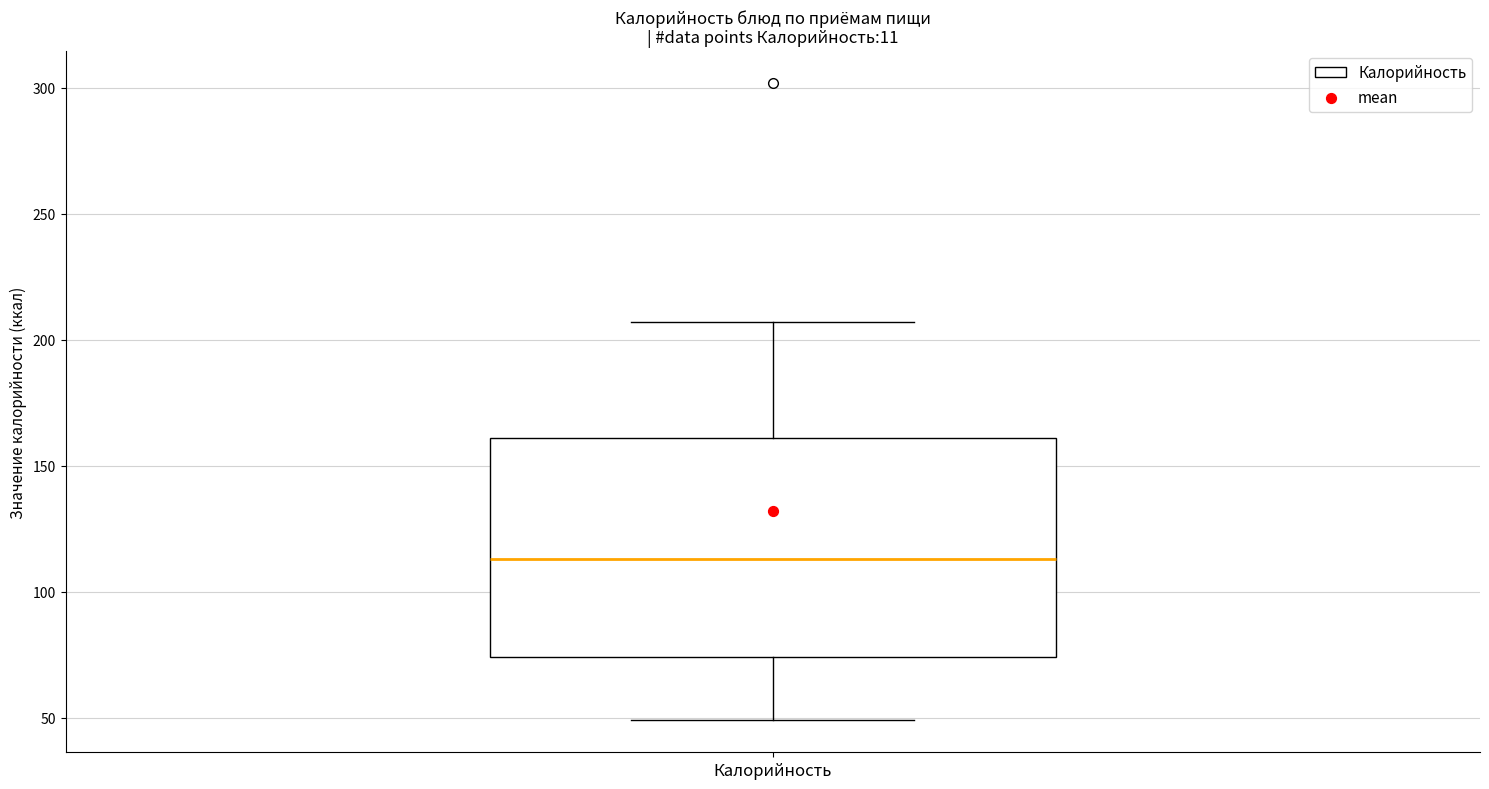

Where is the upper edge of the box for Калорийность on the y-axis? The values are not printed on the chart, so give them approximately, as read against the axis.

160